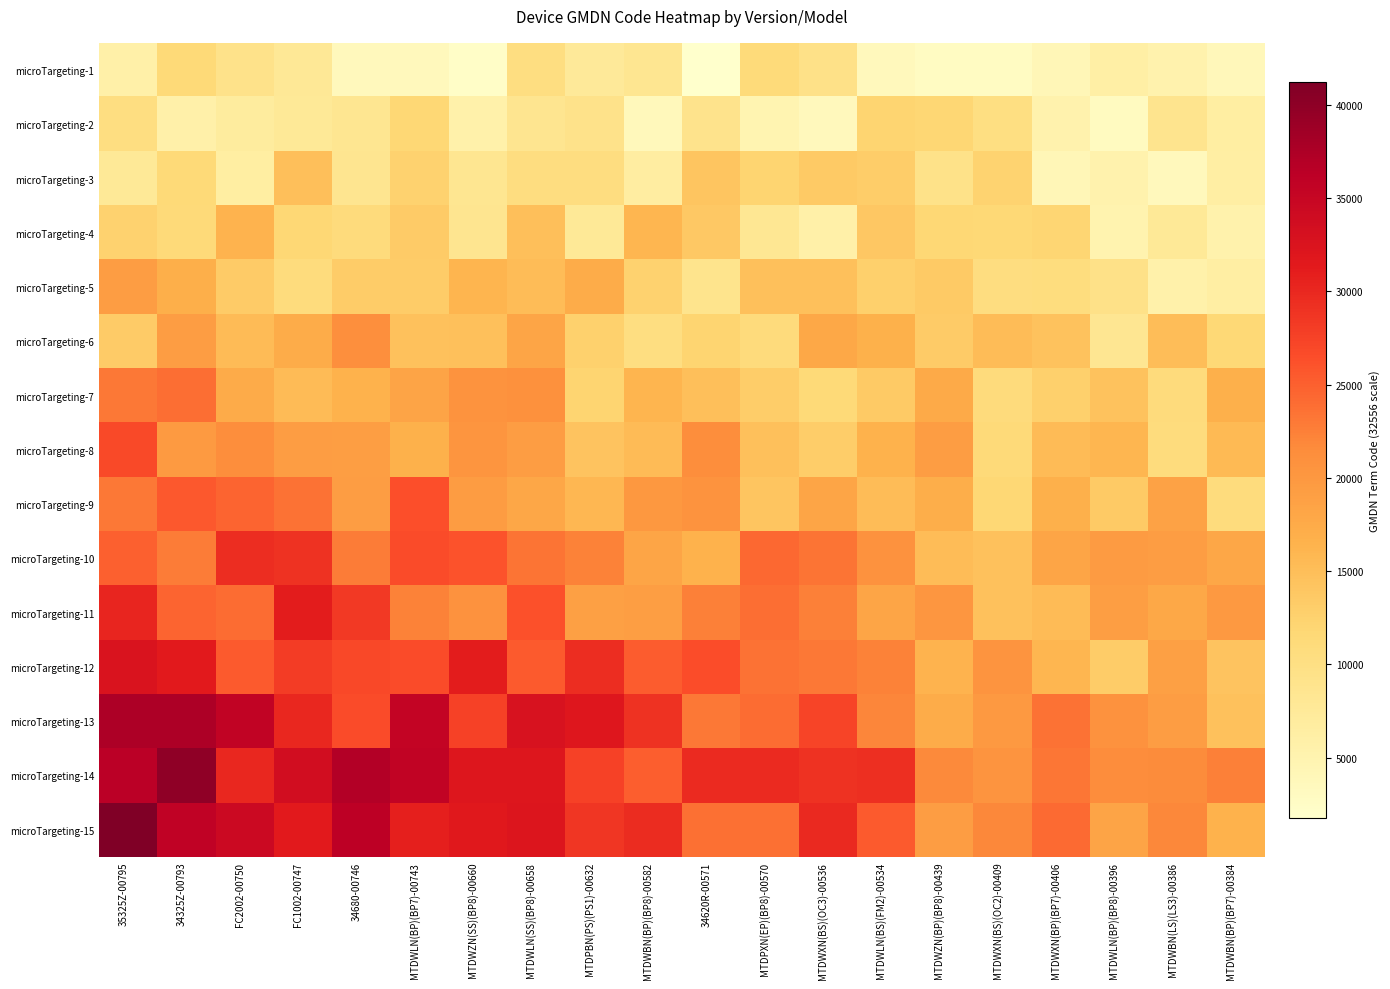

What is the spread (max minus min) of values at MTDWXN(BP)(BP7)-00406?

20066.6